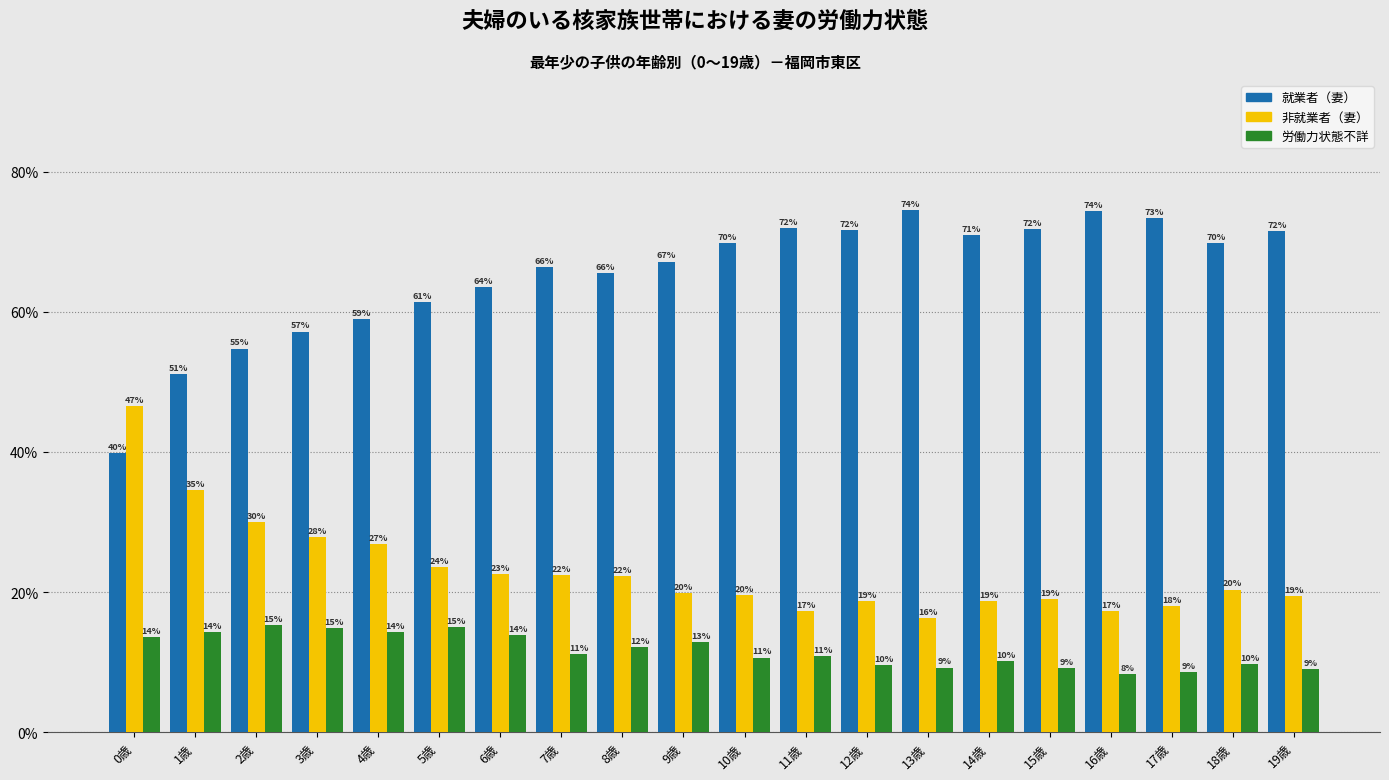

What is the maximum value shown in the chart?

74.5